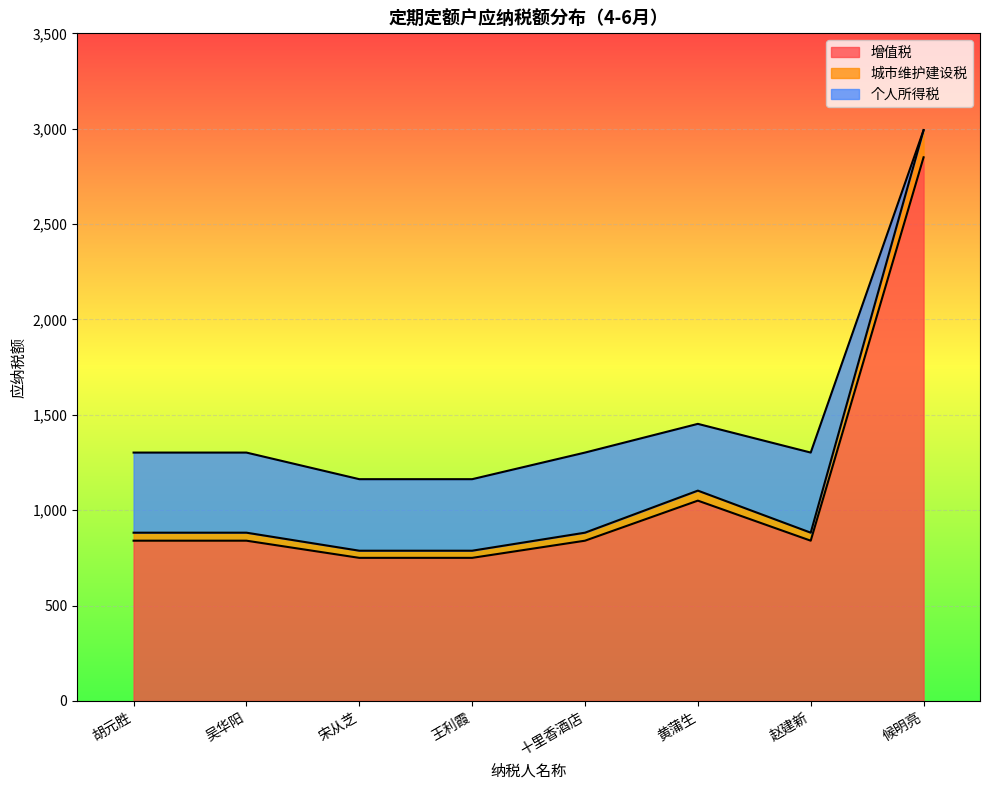

What is the value of the 增值税 point at the 1st from the left?

840.0